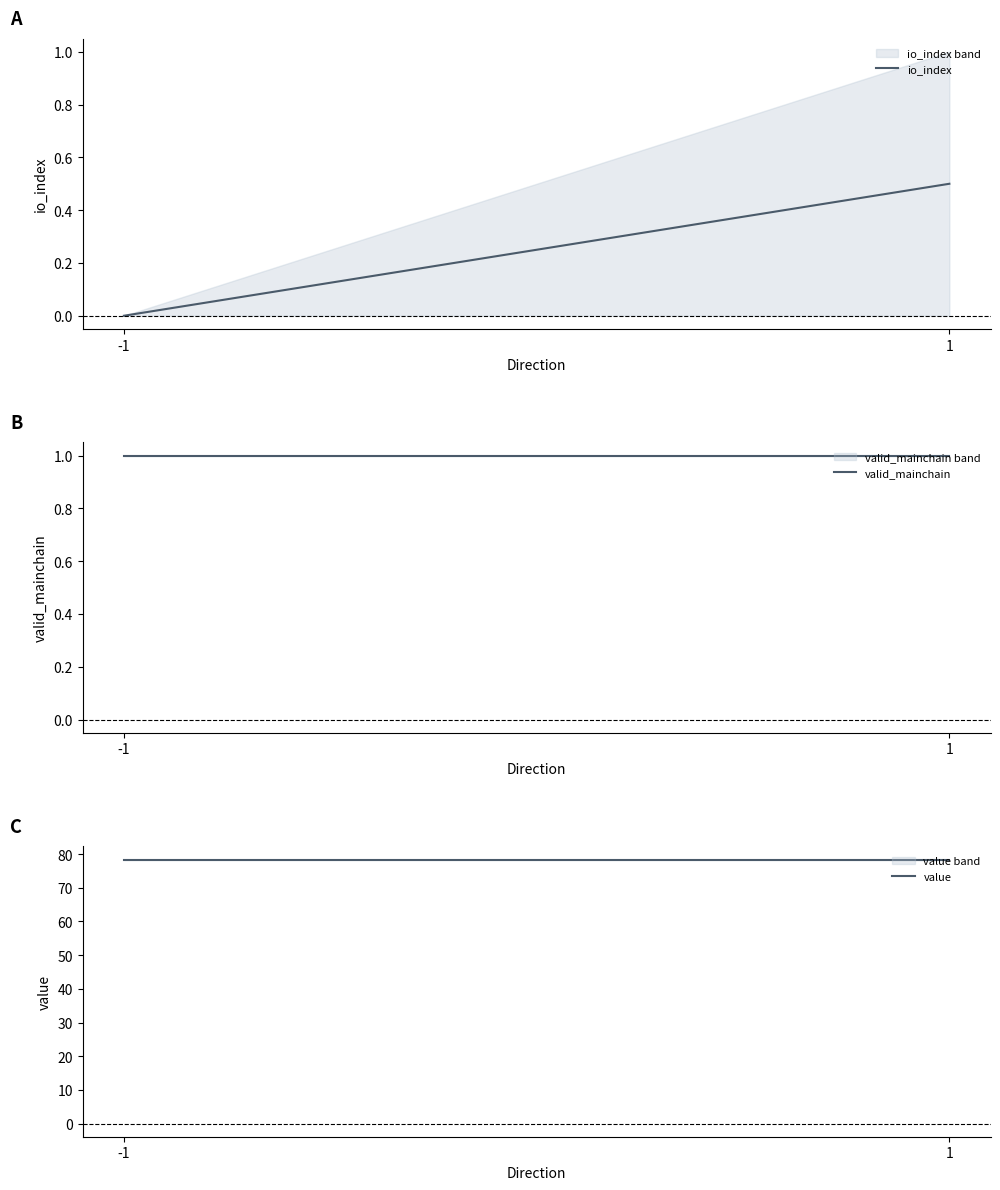

The value of io_index at -1 is 0.2. True or false?

False